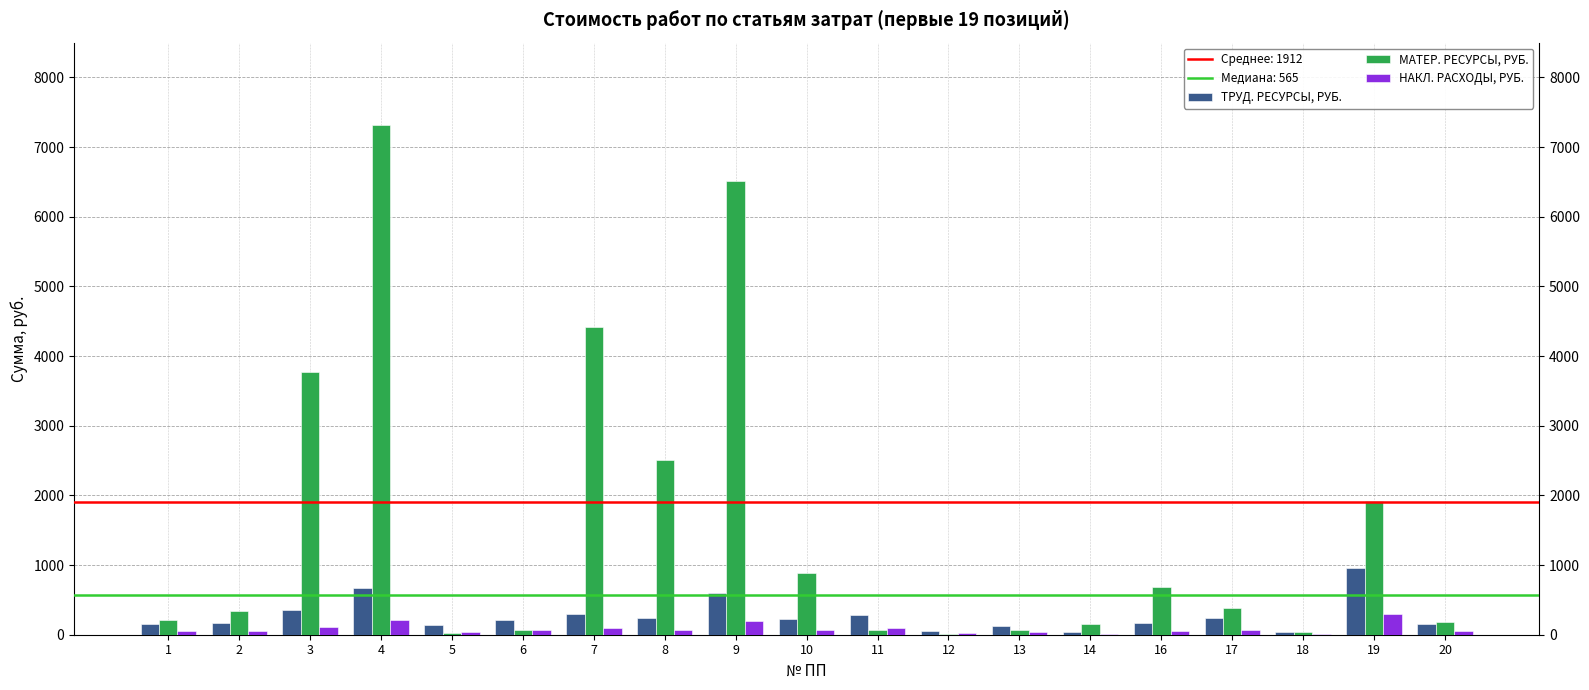

What value does the НАКЛ. РАСХОДЫ, РУБ. series have at 2?

51.7